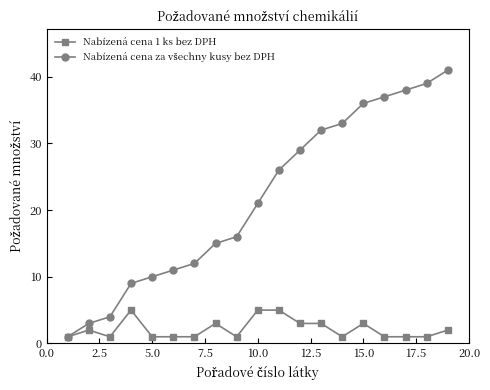

At how many categories does at least one series exceed 7?

16